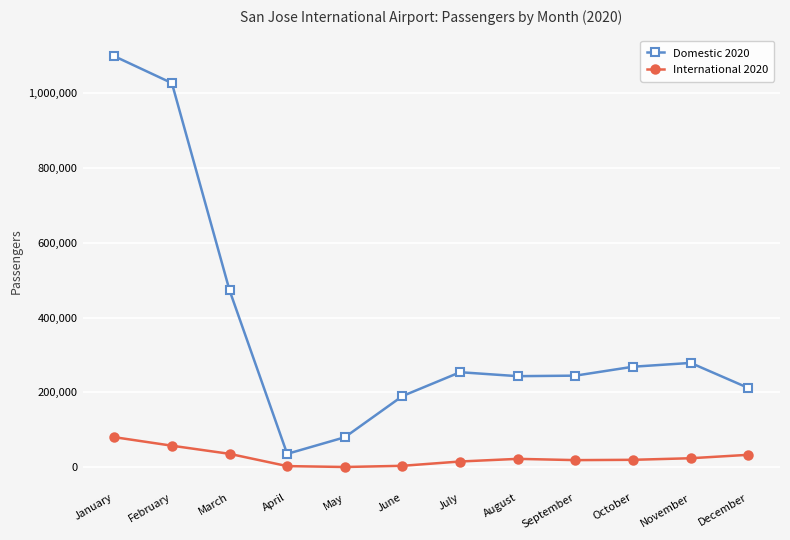

True or false: International 2020 and Domestic 2020 cross at least once.

False